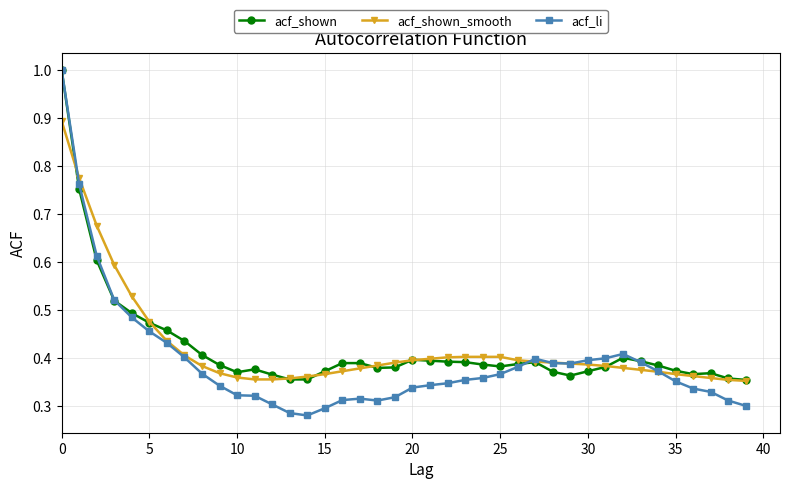

True or false: acf_shown has more than 0 interior local peaks.

True